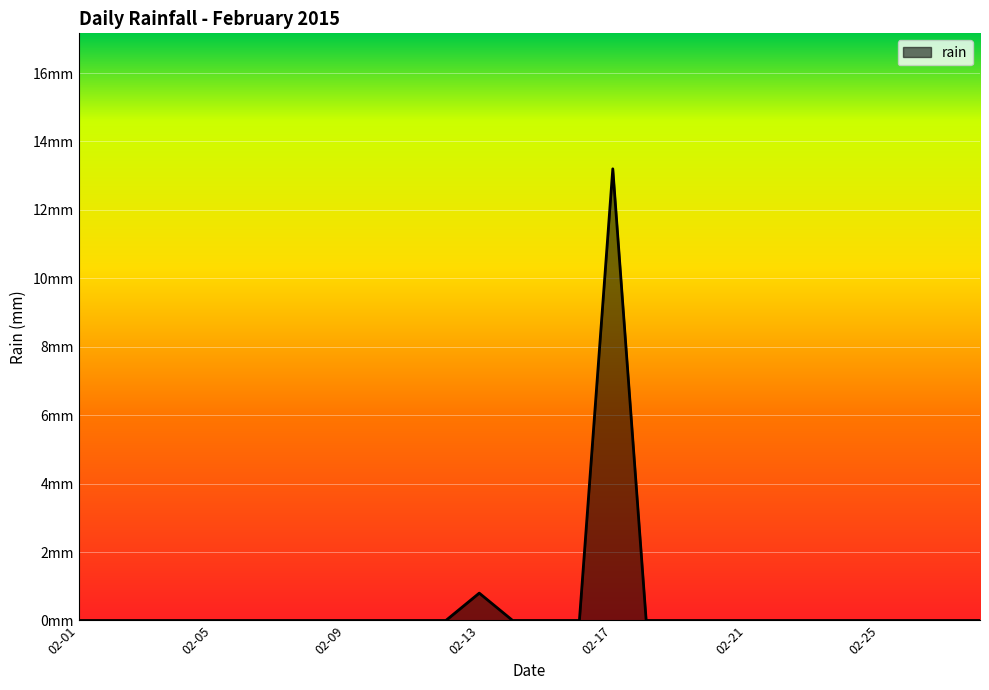

True or false: there are more than 0 points higher than both neighbors.

True